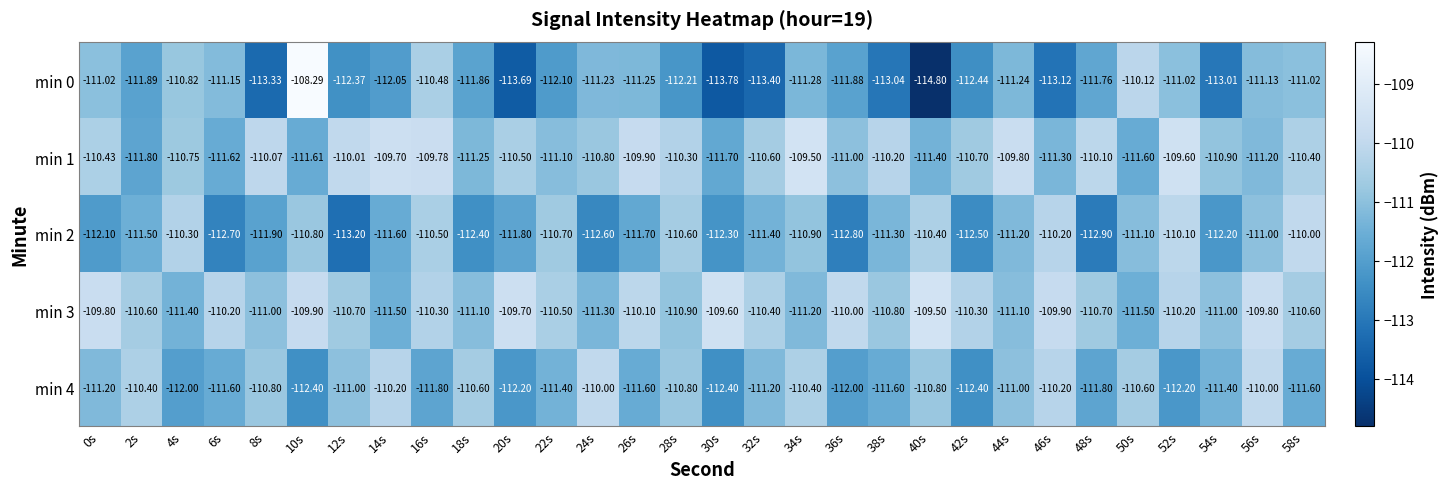

Is the value of min 3 at 18s greater than the value of min 0 at 18s?

Yes